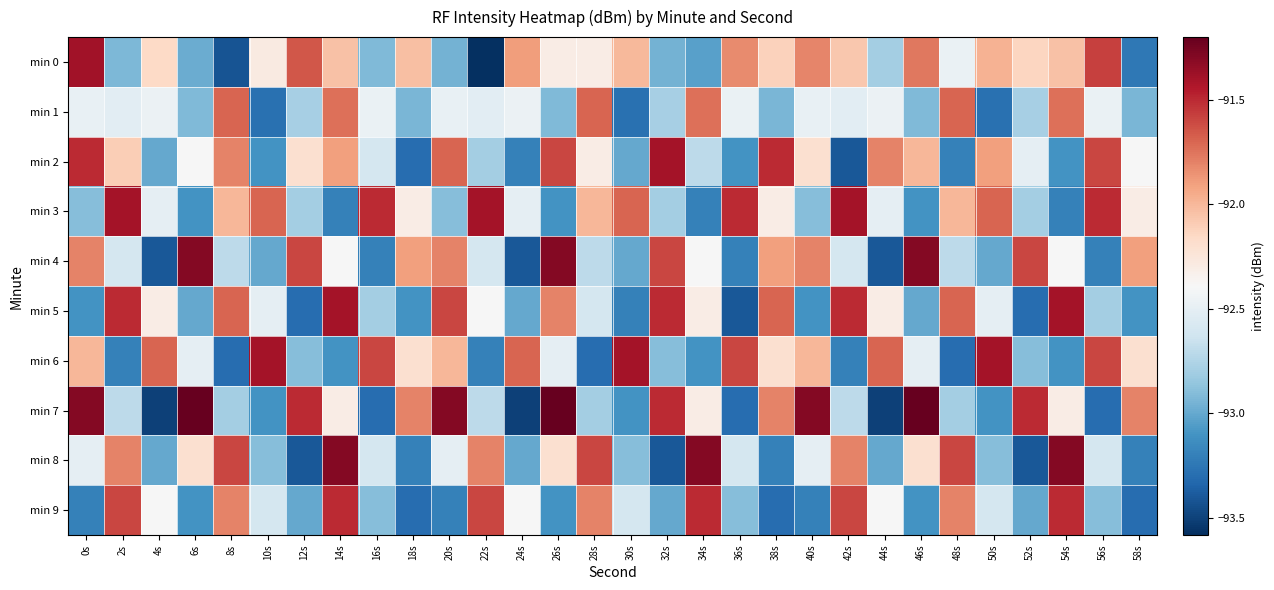

At 48s, list the series in order from smallest to largest.

min 6, min 2, min 7, min 4, min 0, min 3, min 9, min 5, min 1, min 8